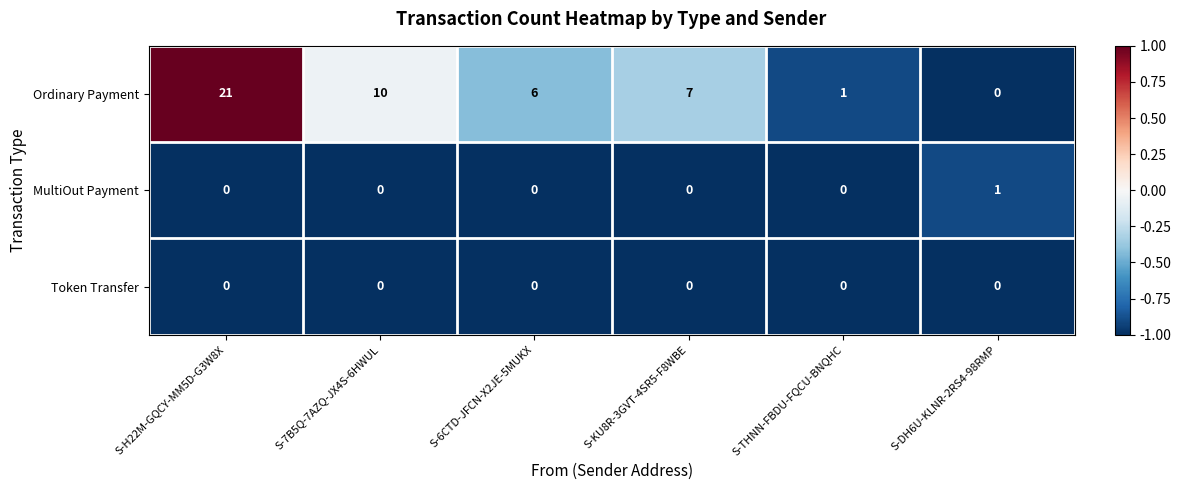

What is the average value of the Ordinary Payment series?

8